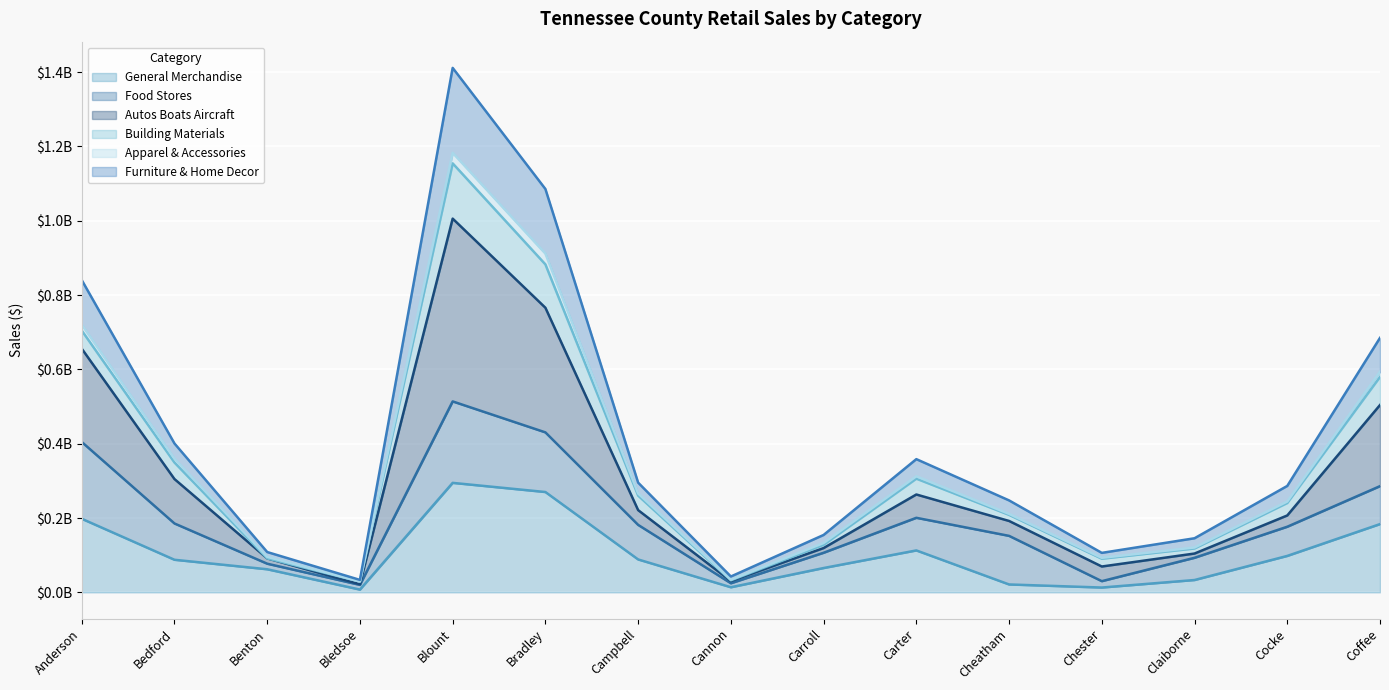

Which series has the widest spread of values?

Autos Boats Aircraft